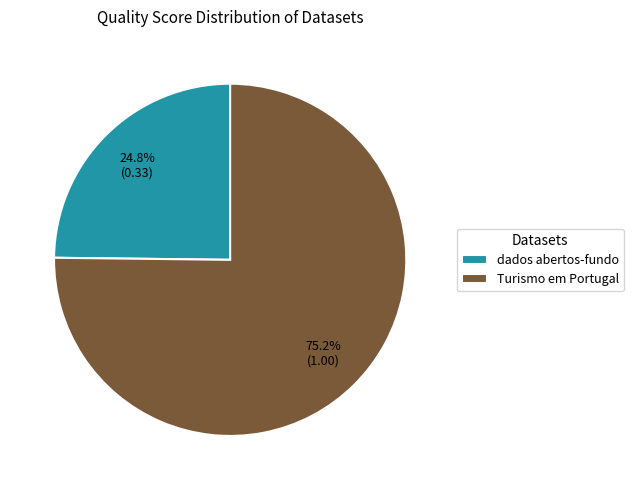

Which slice is the smallest?

dados abertos-fundo